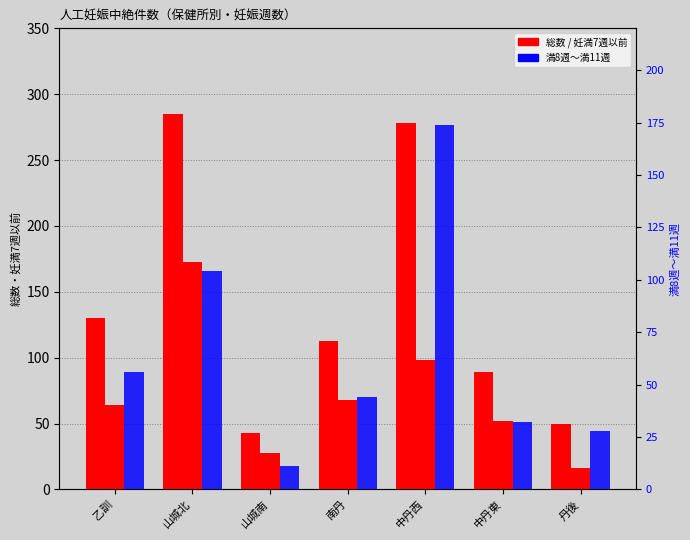

Which category has the highest value across all series?

山城北